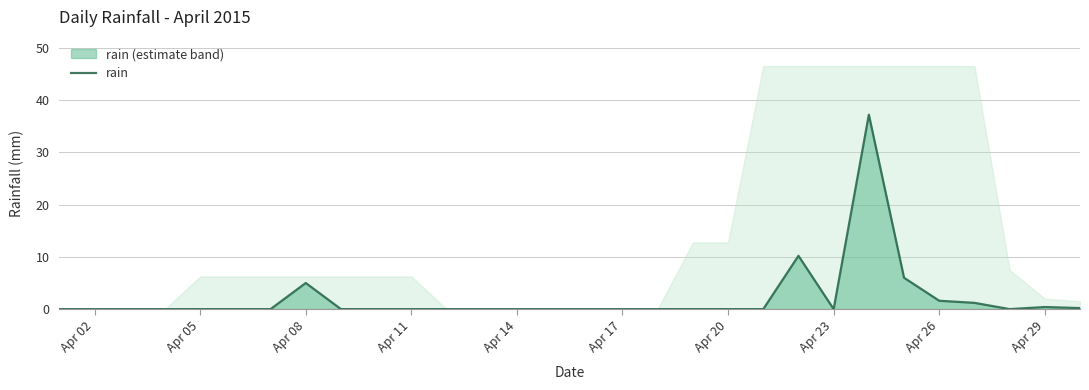

The rain series shows -20.6 at Apr 17. True or false?

False